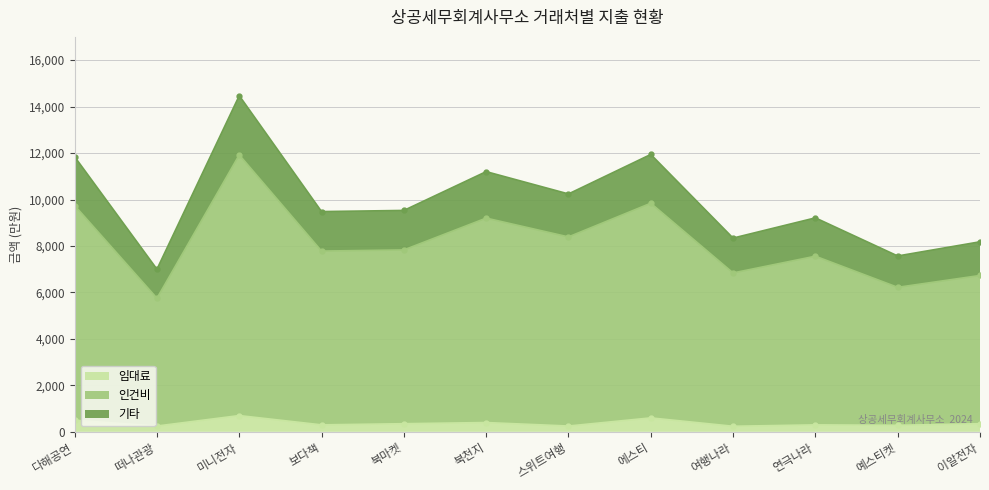

Which series has the largest total across all categories?

인건비